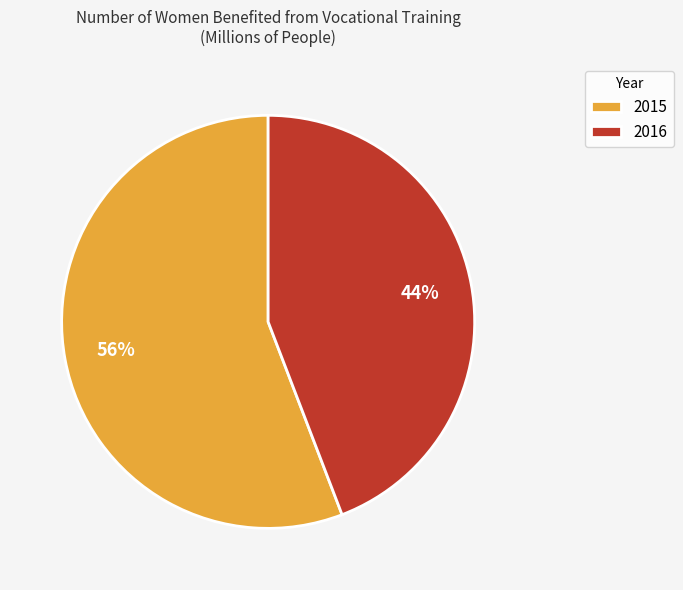

How many segments does this pie chart have?

2